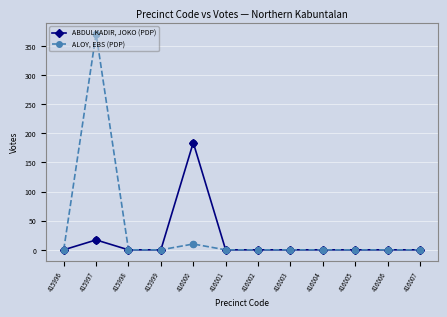

Which series has the widest spread of values?

ALOY, EBS (PDP)